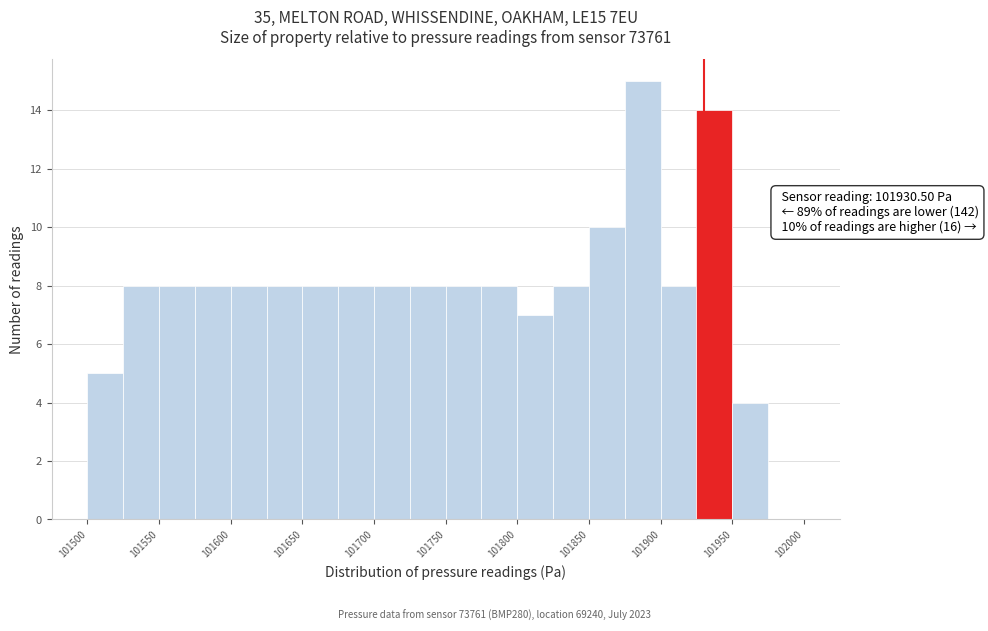

Over which range of the x-axis is the bar tallest?

101875 to 101900